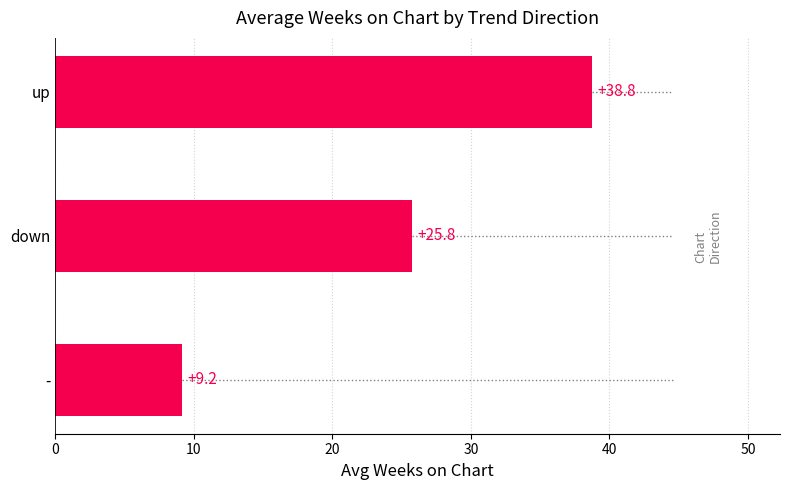

How many bars are there in total?

3